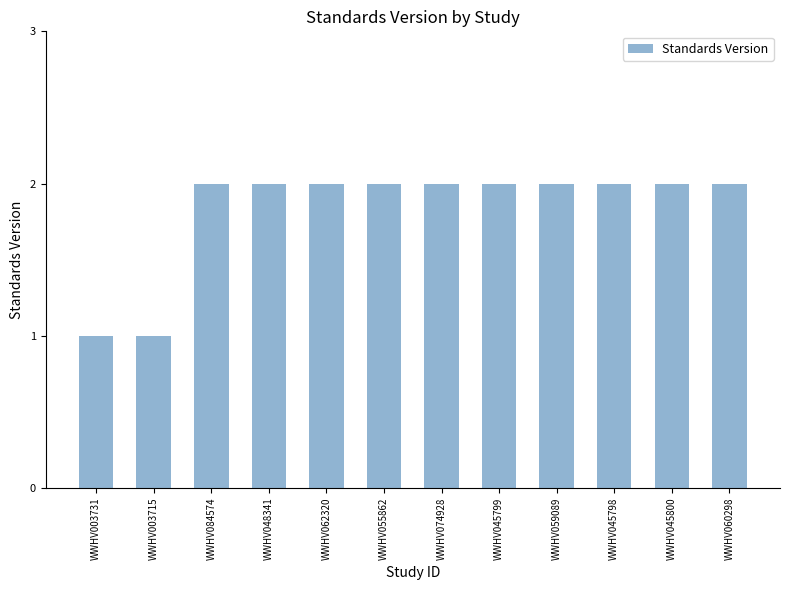

What is the difference between the maximum and minimum values?

1